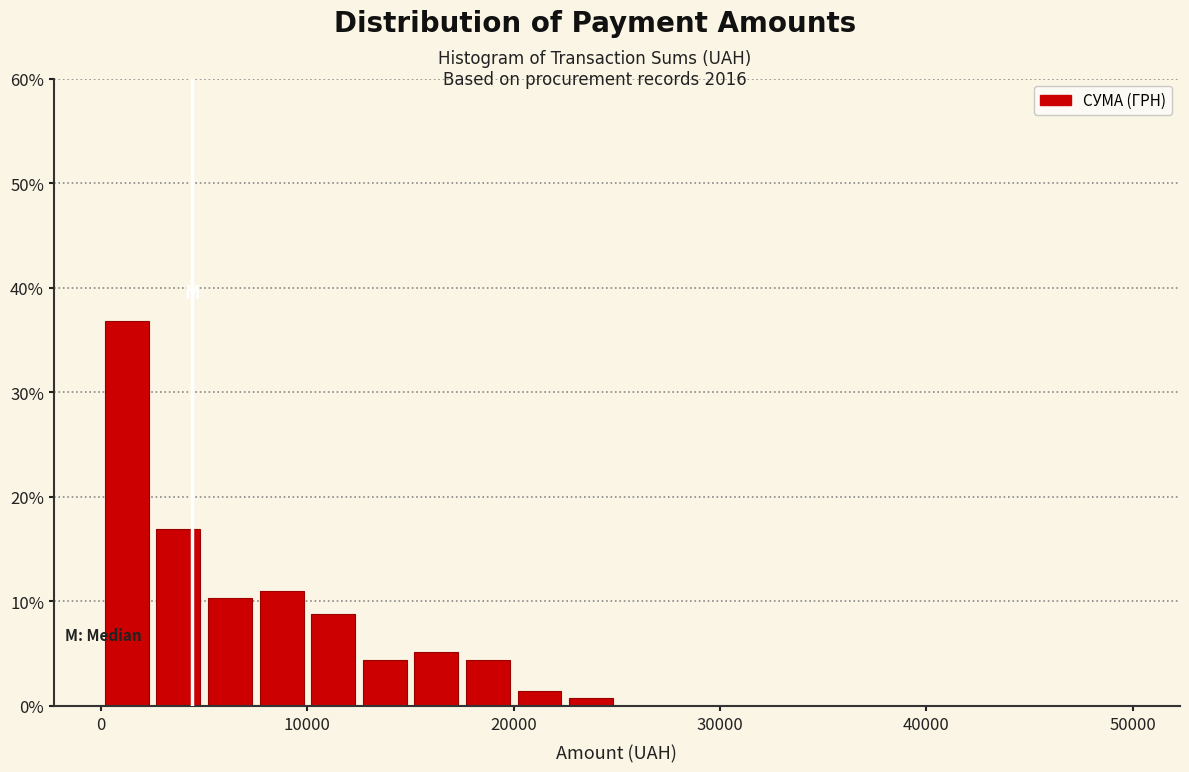

Read against the x-axis, roughly where is the centre of the tallest bar?

1000